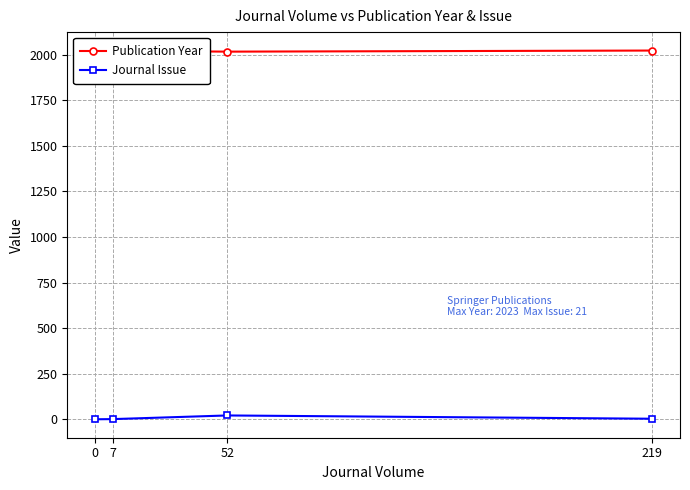

True or false: Publication Year and Journal Issue intersect in this chart.

False